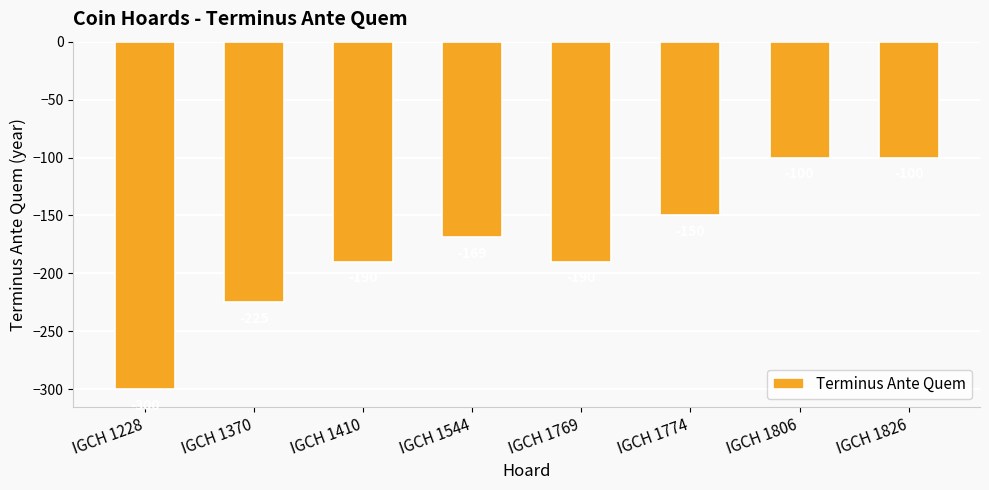

Read the value at IGCH 1826, to the nearest 5.

-100